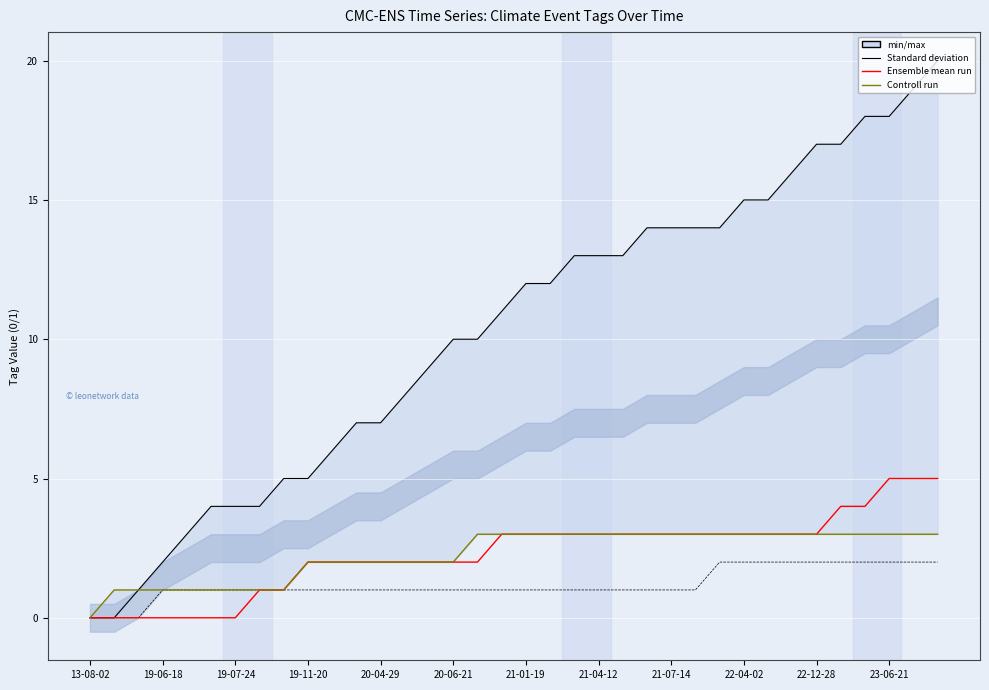

What is the total value across all series at 22-04-02?

21